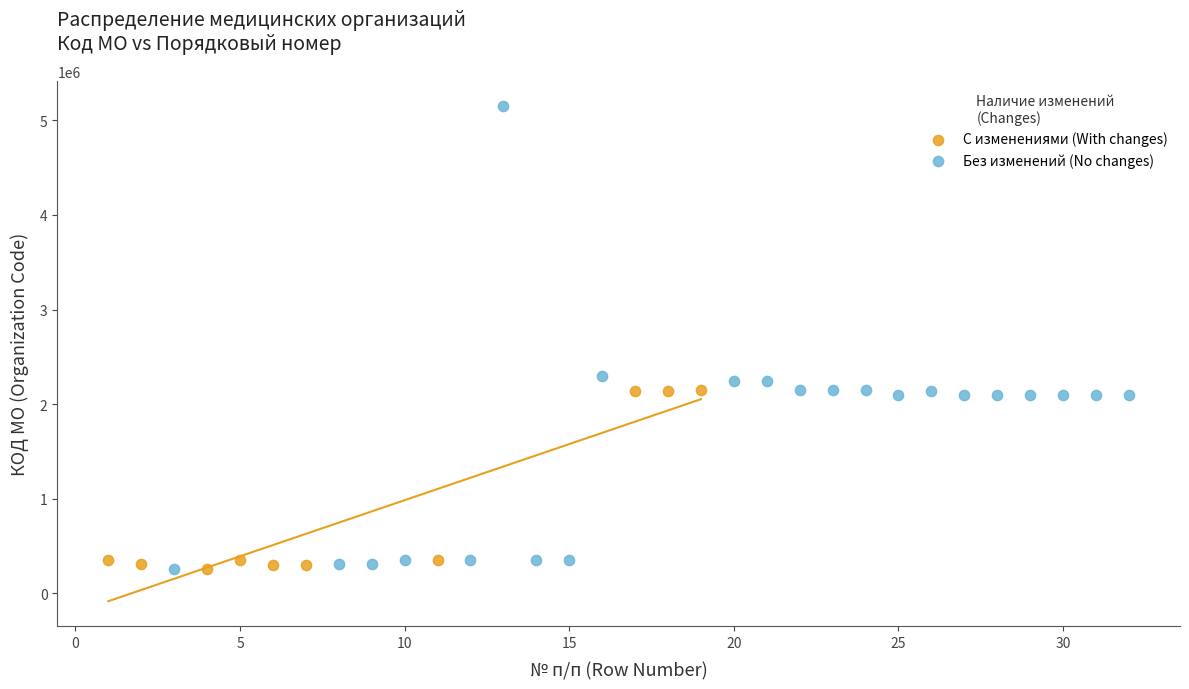

Which series reaches the maximum Y coordinate?

Без изменений (No changes)